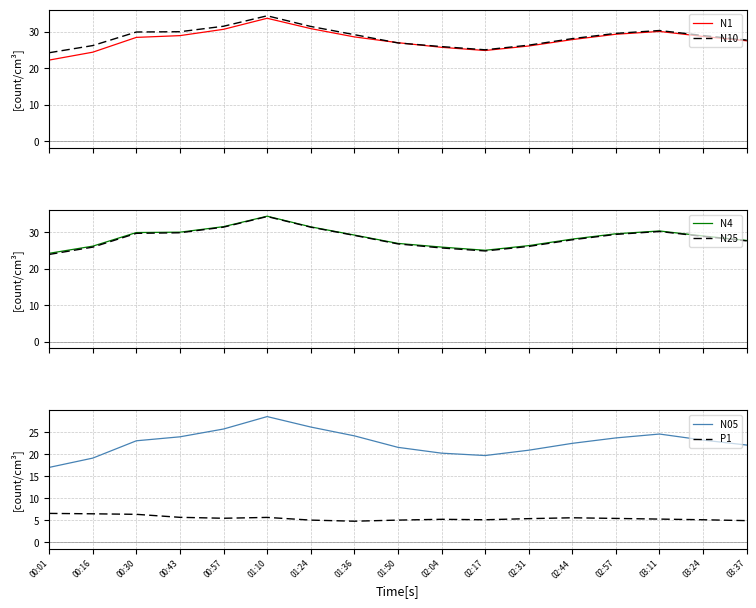

Reading left to right, list all the values displayed in this chart.

N1: 00:01=22.3	00:16=24.4	00:30=28.5	00:43=29.0	00:57=30.7	01:10=33.7	01:24=30.9	01:36=28.6	01:50=27.0	02:04=25.8	02:17=24.9	02:31=26.1	02:44=27.9	02:57=29.3	03:11=30.1	03:24=28.7	03:37=27.6
N10: 00:01=24.3	00:16=26.2	00:30=29.9	00:43=30.0	00:57=31.5	01:10=34.4	01:24=31.5	01:36=29.2	01:50=27.0	02:04=26.0	02:17=25.1	02:31=26.4	02:44=28.1	02:57=29.6	03:11=30.4	03:24=29.0	03:37=27.8
N4: 00:01=24.2	00:16=26.2	00:30=29.9	00:43=30.0	00:57=31.5	01:10=34.4	01:24=31.4	01:36=29.2	01:50=26.9	02:04=25.9	02:17=25.0	02:31=26.3	02:44=28.1	02:57=29.6	03:11=30.3	03:24=28.9	03:37=27.7
N25: 00:01=23.9	00:16=25.9	00:30=29.7	00:43=29.8	00:57=31.4	01:10=34.3	01:24=31.4	01:36=29.1	01:50=26.8	02:04=25.7	02:17=24.9	02:31=26.1	02:44=27.9	02:57=29.4	03:11=30.2	03:24=28.8	03:37=27.6
N05: 00:01=17.0	00:16=19.1	00:30=23.0	00:43=23.9	00:57=25.7	01:10=28.5	01:24=26.1	01:36=24.1	01:50=21.5	02:04=20.2	02:17=19.7	02:31=20.9	02:44=22.4	02:57=23.7	03:11=24.6	03:24=23.2	03:37=22.1
P1: 00:01=6.5	00:16=6.5	00:30=6.3	00:43=5.7	00:57=5.4	01:10=5.6	01:24=5.0	01:36=4.8	01:50=5.0	02:04=5.2	02:17=5.1	02:31=5.3	02:44=5.5	02:57=5.4	03:11=5.2	03:24=5.1	03:37=4.9